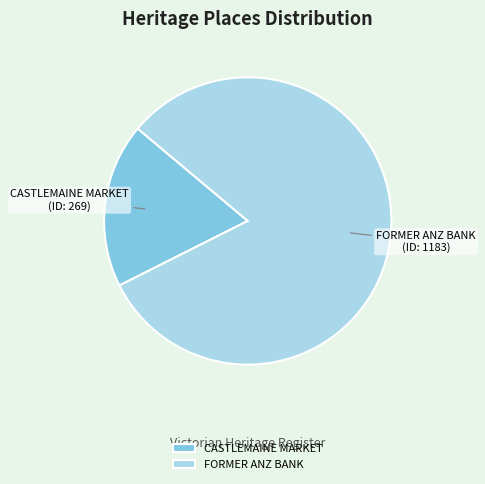

Which has a higher value, CASTLEMAINE MARKET or FORMER ANZ BANK?

FORMER ANZ BANK